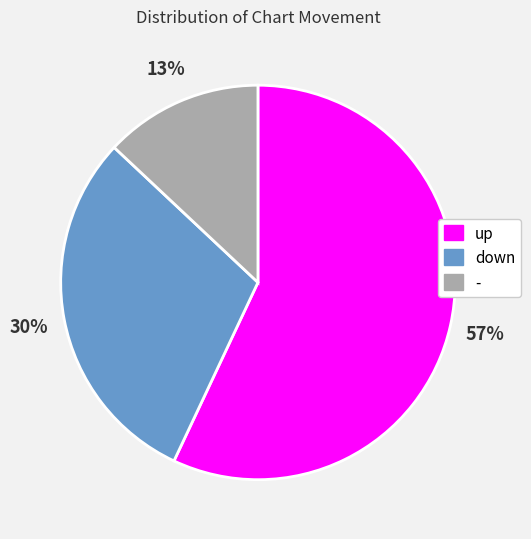

Is the sum of up and - greater than half?

Yes